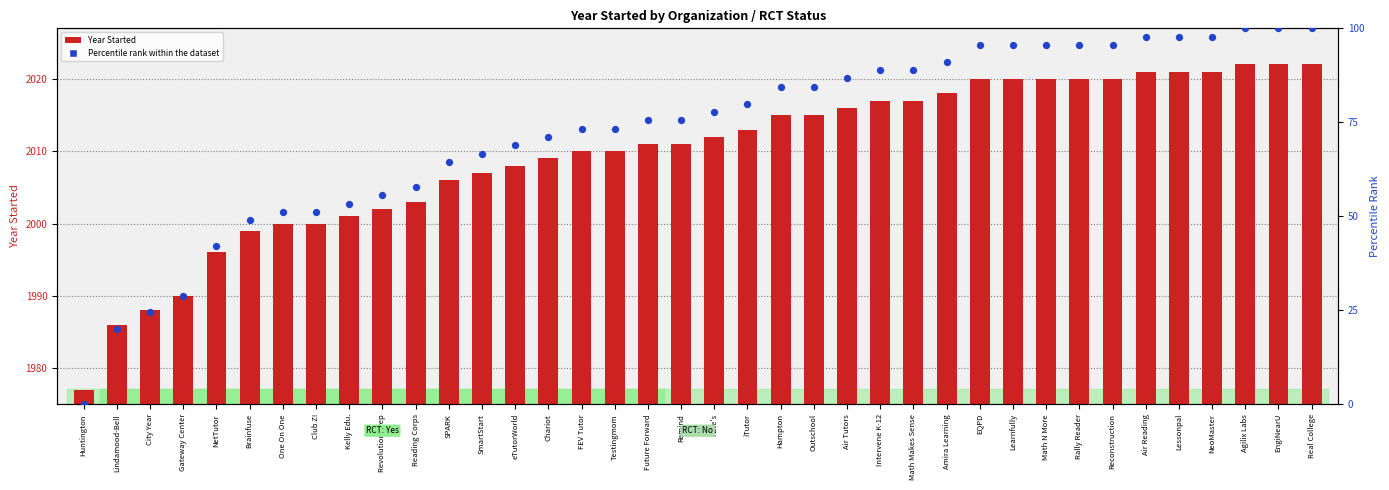

What are all the series names shown in the legend?

Year Started, Percentile rank within the dataset